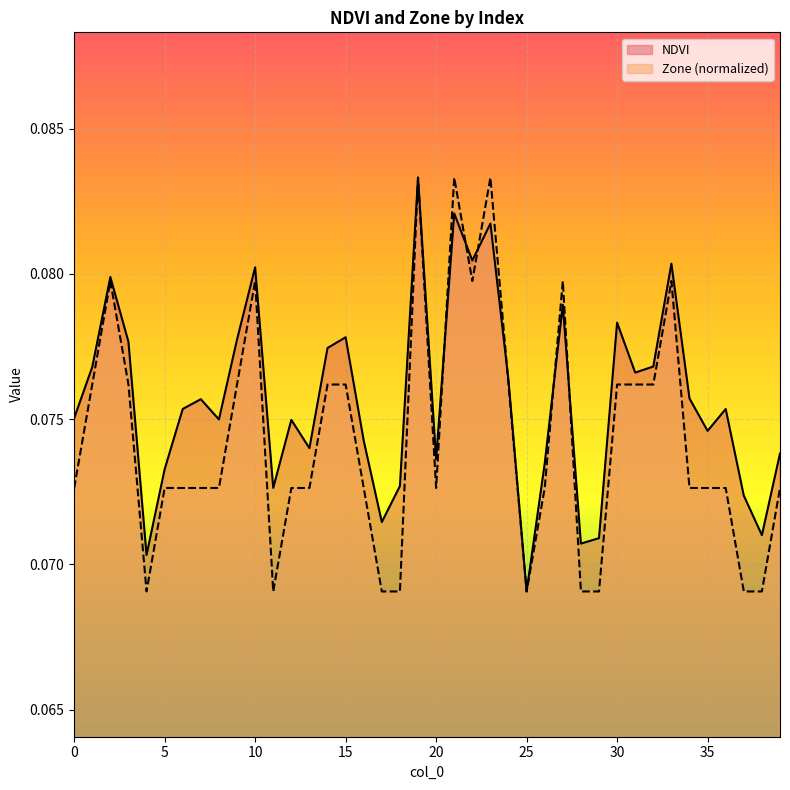

Reading left to right, list all the values displayed in this chart.

NDVI: 0.1	0.1	0.1	0.1	0.1	0.1	0.1	0.1	0.1	0.1	0.1	0.1	0.1	0.1	0.1	0.1	0.1	0.1	0.1	0.1	0.1	0.1	0.1	0.1	0.1	0.1	0.1	0.1	0.1	0.1	0.1	0.1	0.1	0.1	0.1	0.1	0.1	0.1	0.1	0.1
Zone: 0.1	0.1	0.1	0.1	0.1	0.1	0.1	0.1	0.1	0.1	0.1	0.1	0.1	0.1	0.1	0.1	0.1	0.1	0.1	0.1	0.1	0.1	0.1	0.1	0.1	0.1	0.1	0.1	0.1	0.1	0.1	0.1	0.1	0.1	0.1	0.1	0.1	0.1	0.1	0.1